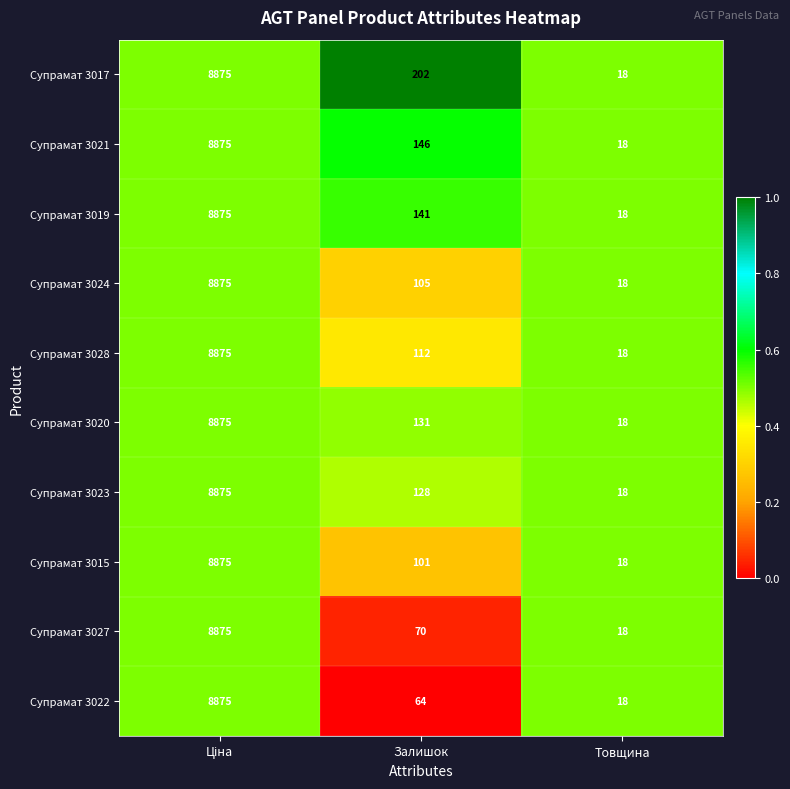

Reading left to right, transcribe all the data shown in this chart.

Супрамат 3017: 8875	202	18
Супрамат 3021: 8875	146	18
Супрамат 3019: 8875	141	18
Супрамат 3024: 8875	105	18
Супрамат 3028: 8875	112	18
Супрамат 3020: 8875	131	18
Супрамат 3023: 8875	128	18
Супрамат 3015: 8875	101	18
Супрамат 3027: 8875	70	18
Супрамат 3022: 8875	64	18